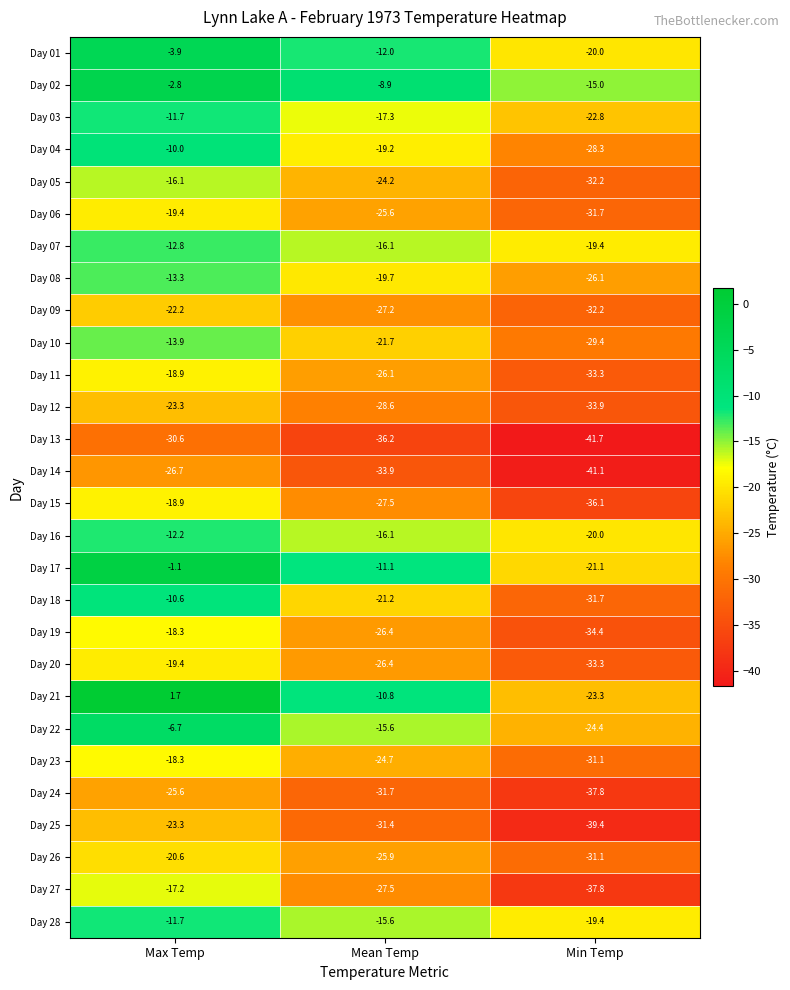

At which label is Day 05 closest to -24?

Mean Temp